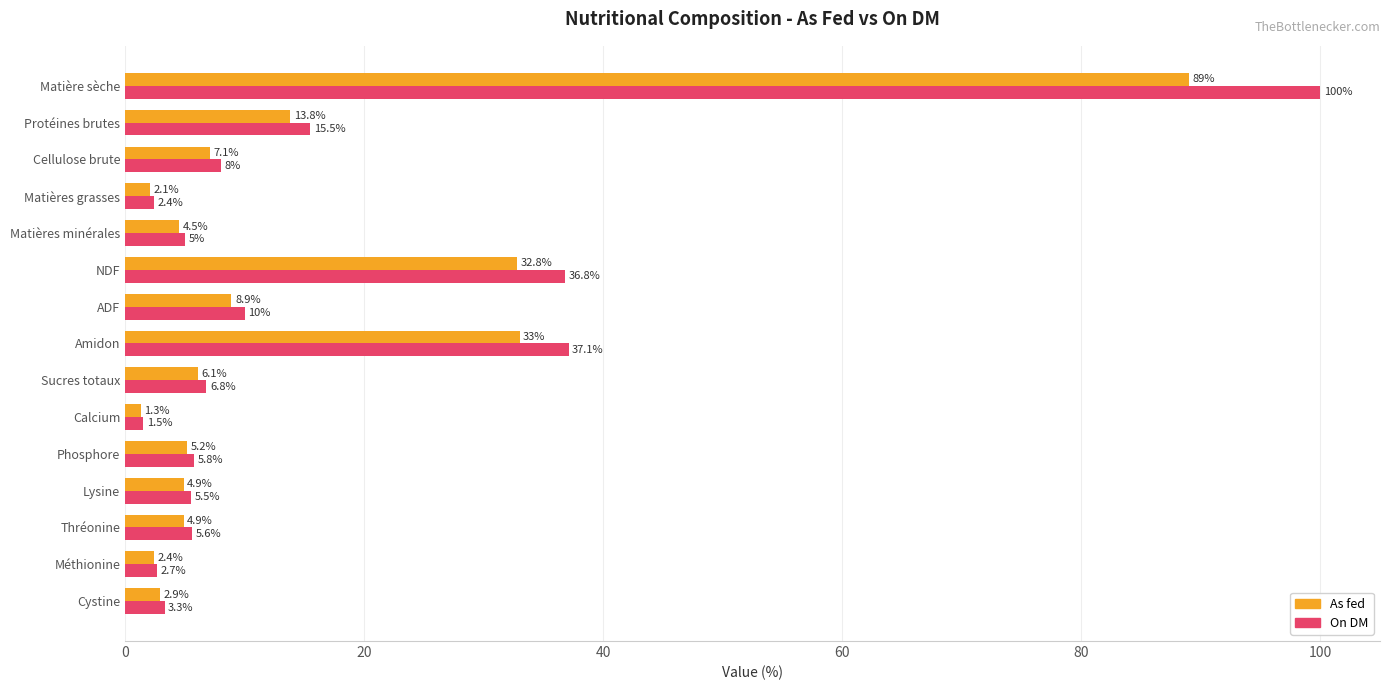

What is the sum of all On DM values?

246.0